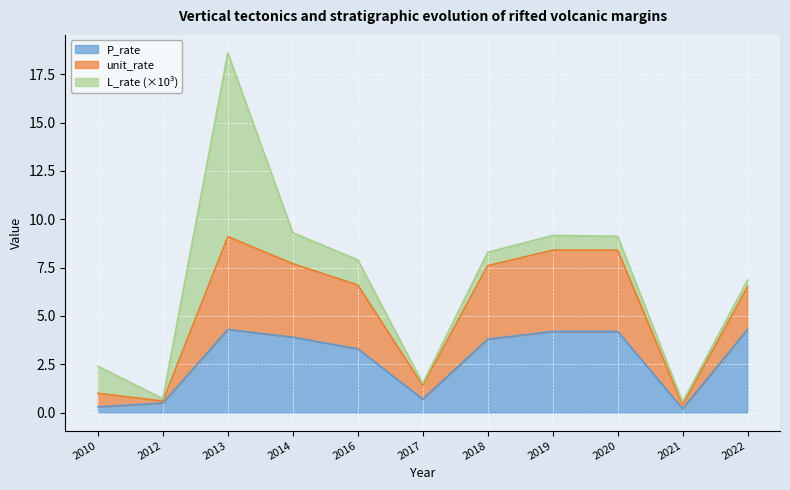

Read the unit_rate value at 2013.

9.1